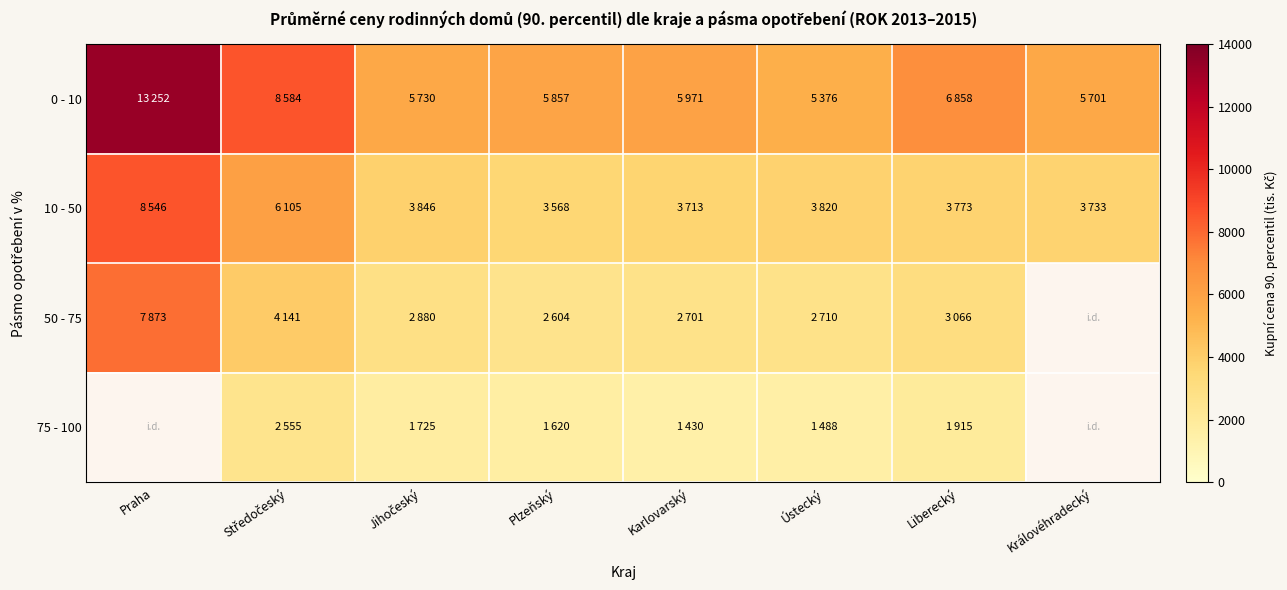

At how many categories does at least one series exceed 9418?

1